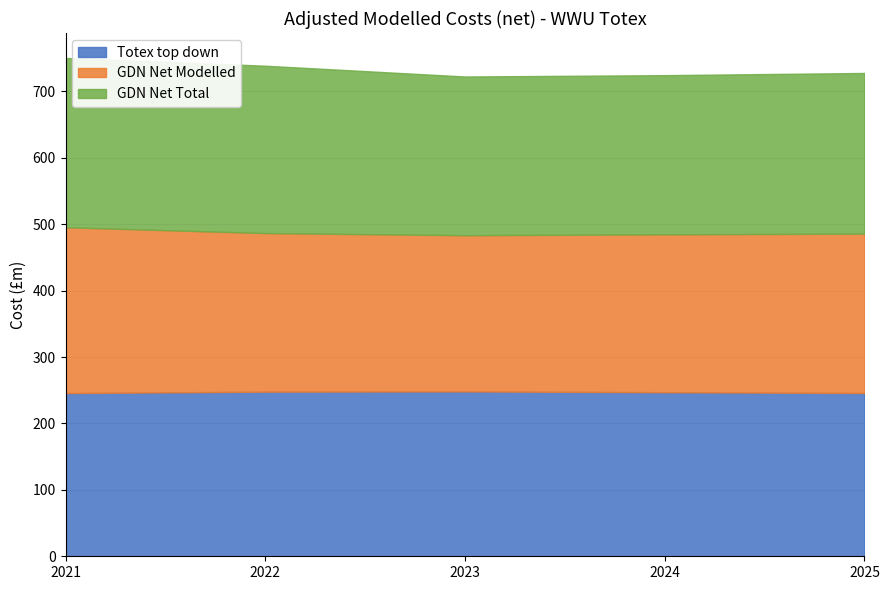

True or false: GDN Net Modelled and GDN Net Total intersect in this chart.

False